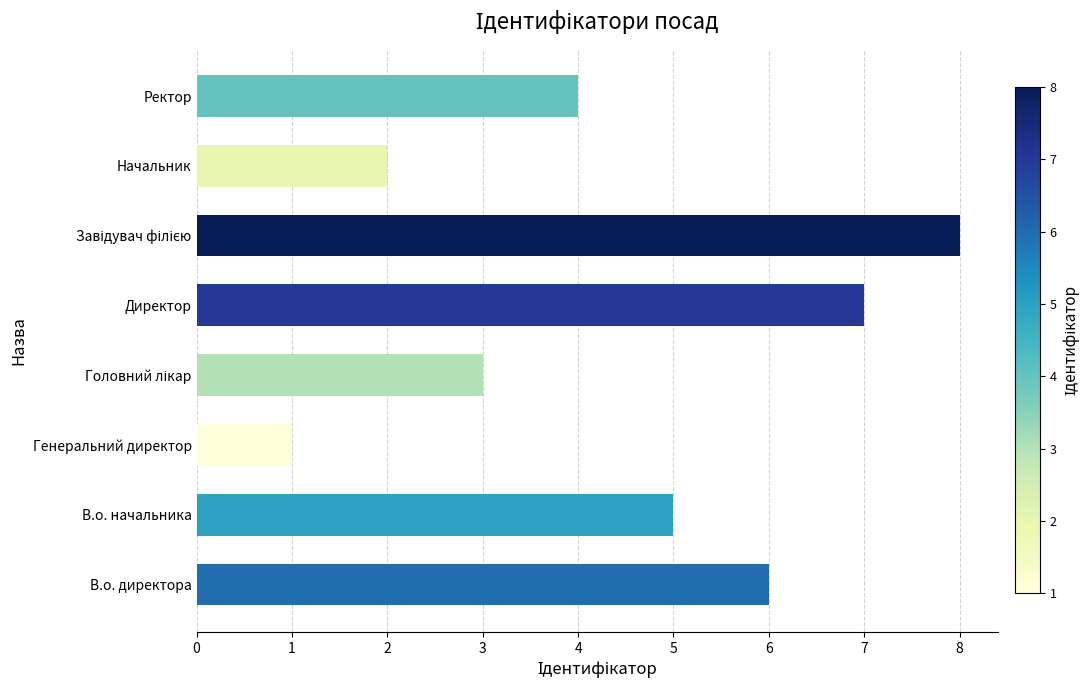

What is the greatest value displayed?

8